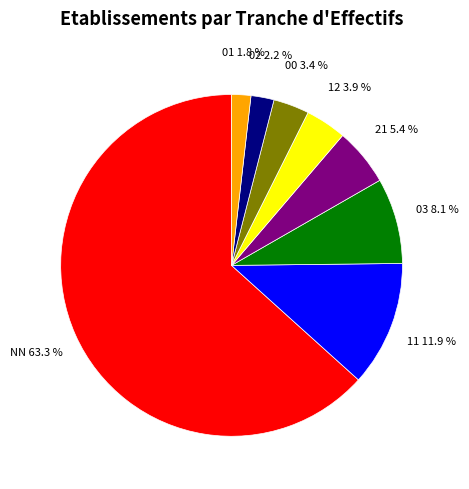

Which has a higher value, 01 or 12?

12